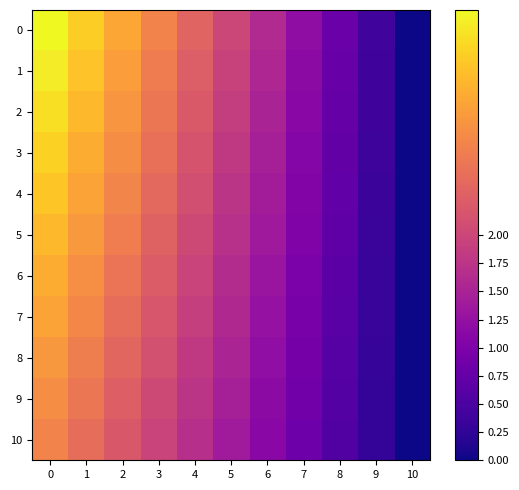

What is the total value across all series at 7?

11.2